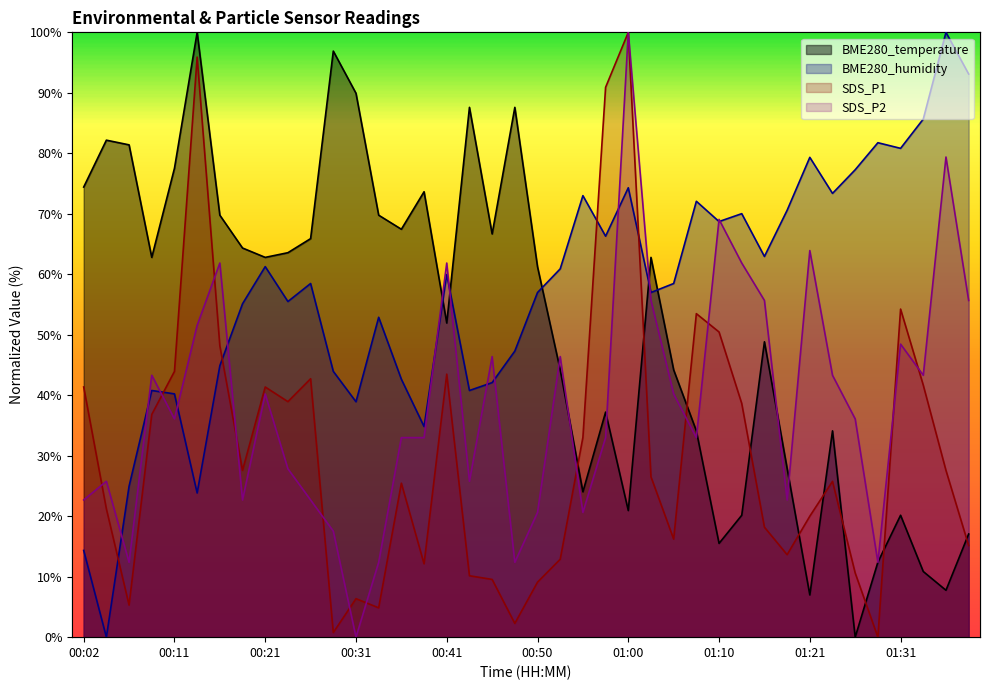

Which category has the highest value across all series?

01:00